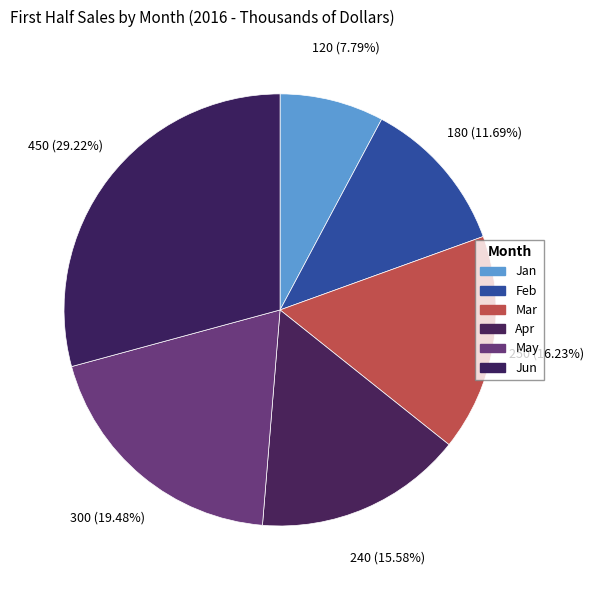

To the nearest percent, what is the difference between the Jan and Feb slice percentages?

4%